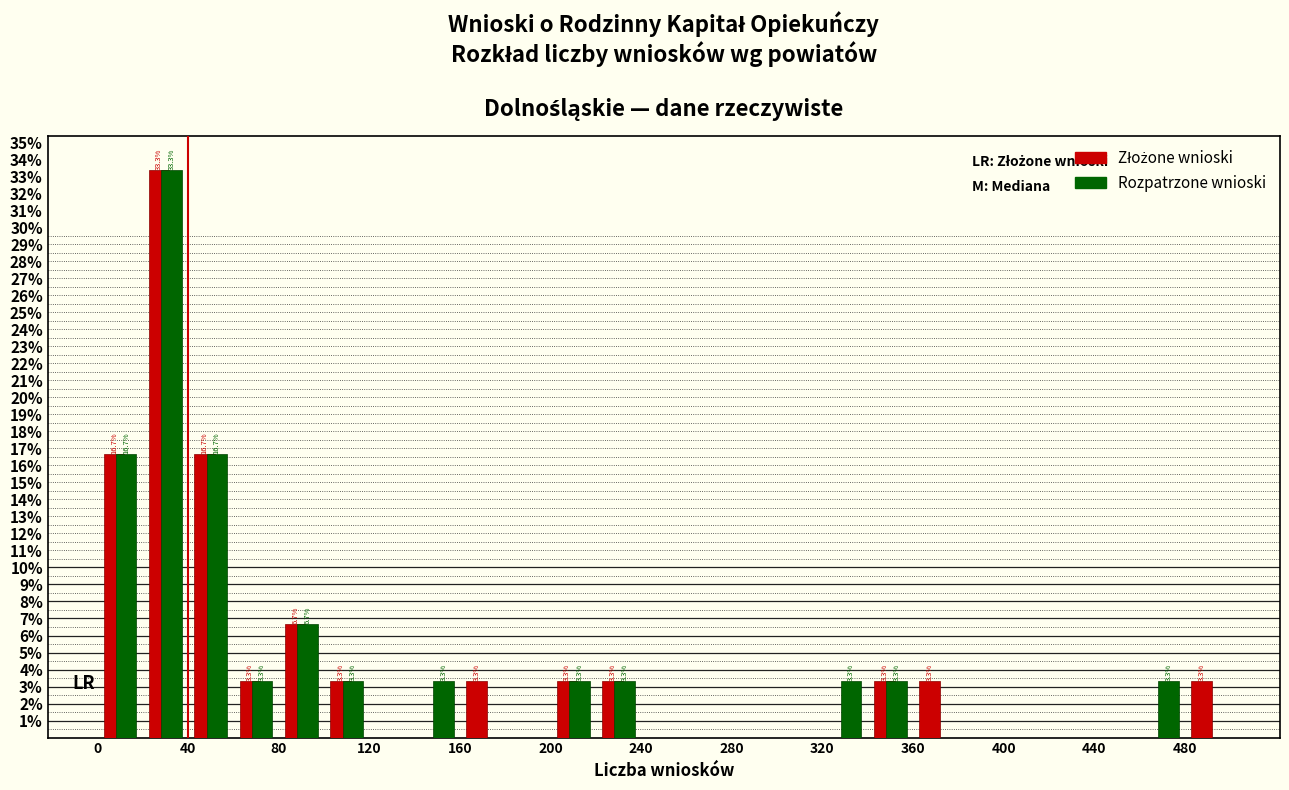

In the Rozpatrzone wnioski series, which range on the x-axis has the tallest bar?

20 to 40